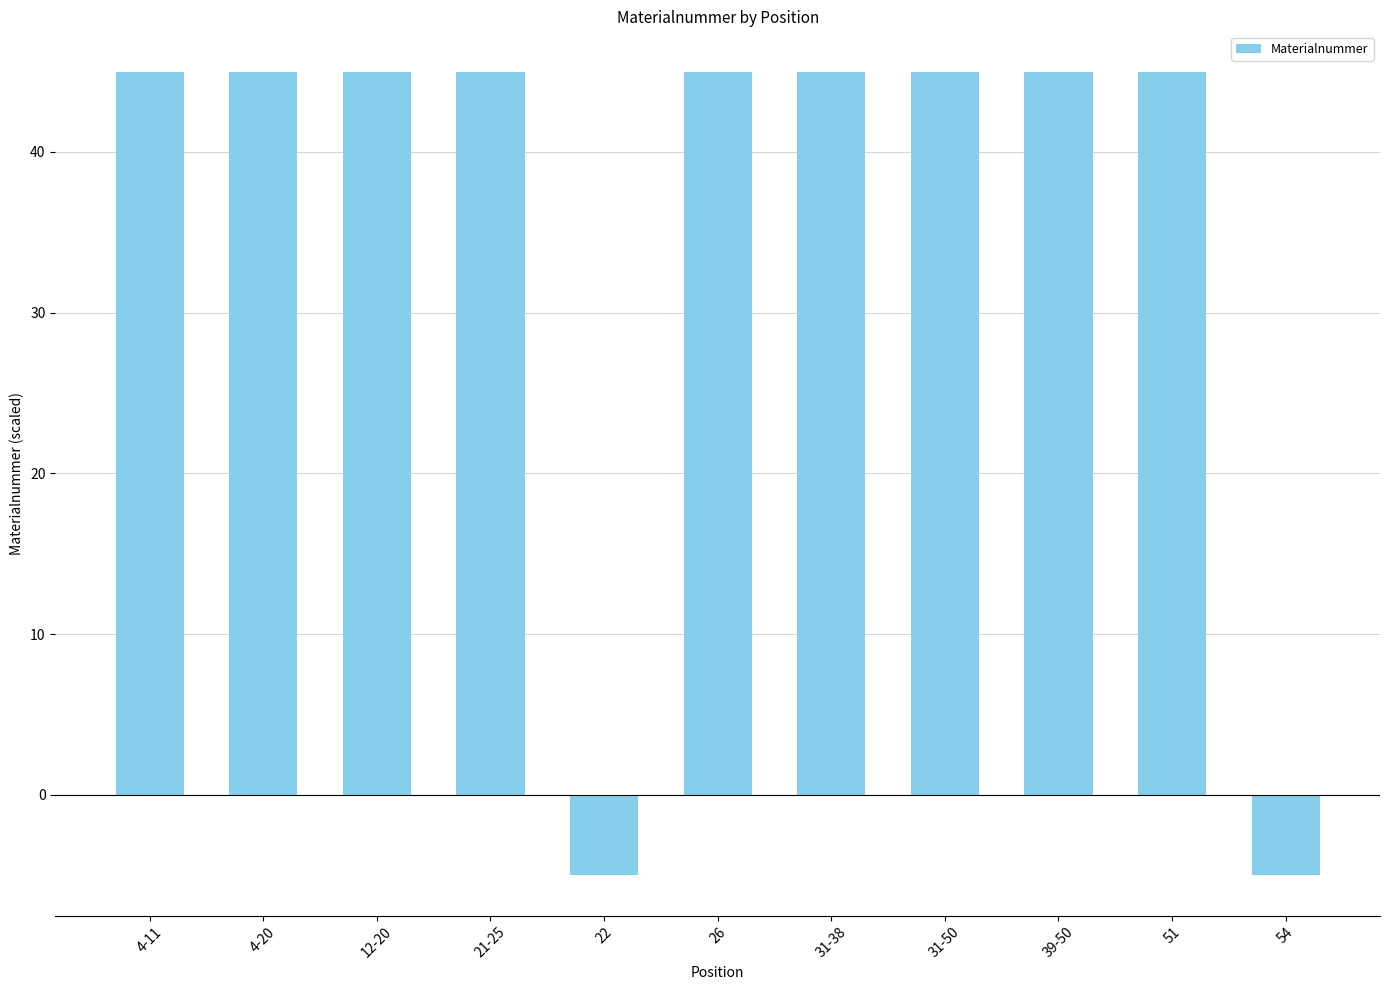

Reading left to right, list all the values displayed in this chart.

4-11=45.0	4-20=45.0	12-20=45.0	21-25=45.0	22=-5.0	26=45.0	31-38=45.0	31-50=45.0	39-50=45.0	51=45.0	54=-5.0